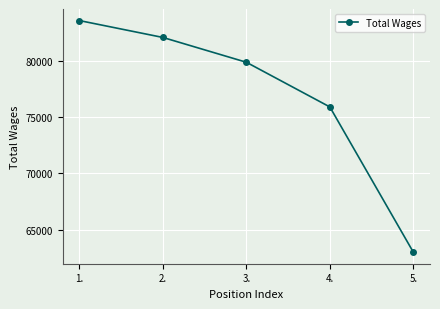

What is the difference between the maximum and minimum values?

20531